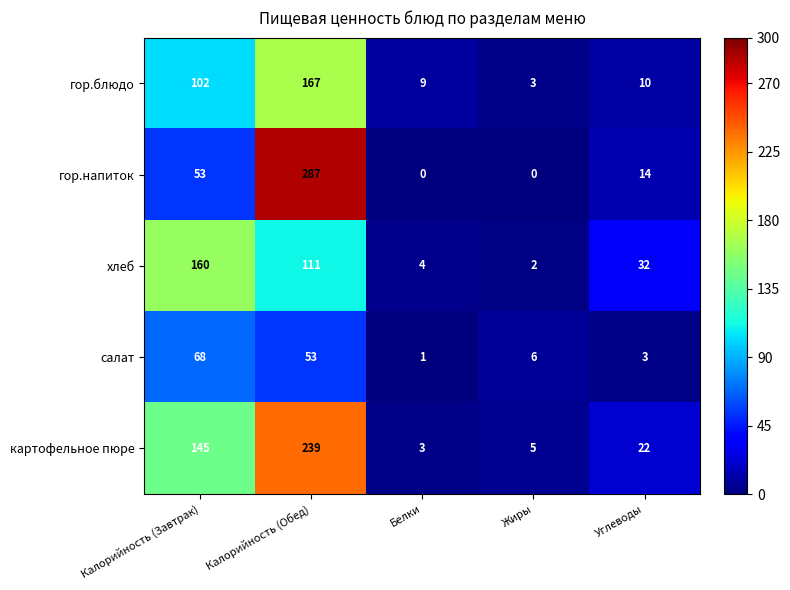

How many values in the картофельное пюре series are below 22?

2